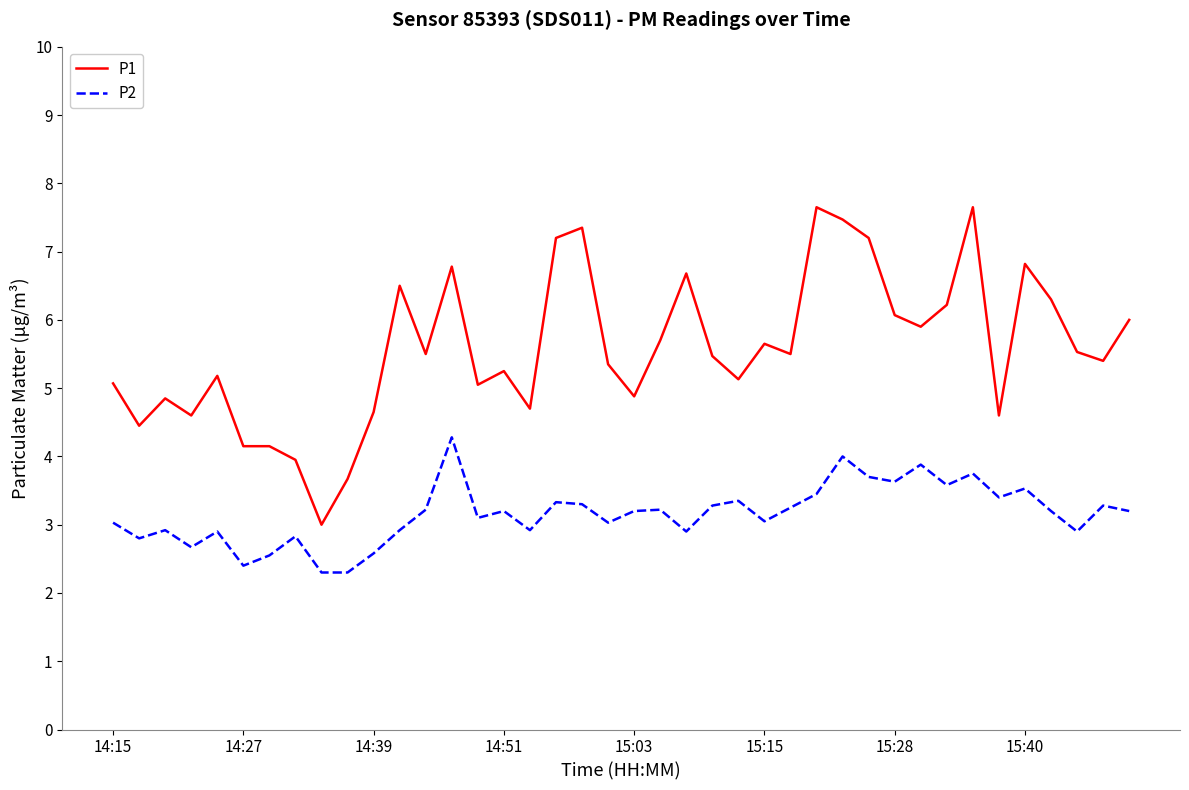

What is the difference between the second highest and second lowest values in the P2 series?

1.7